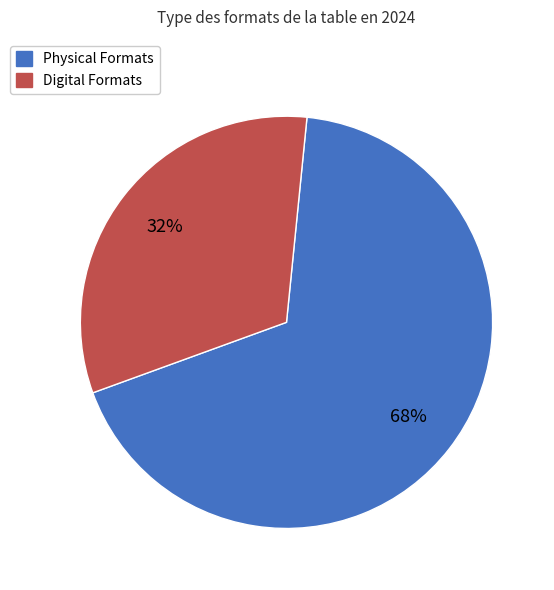

How many segments does this pie chart have?

2